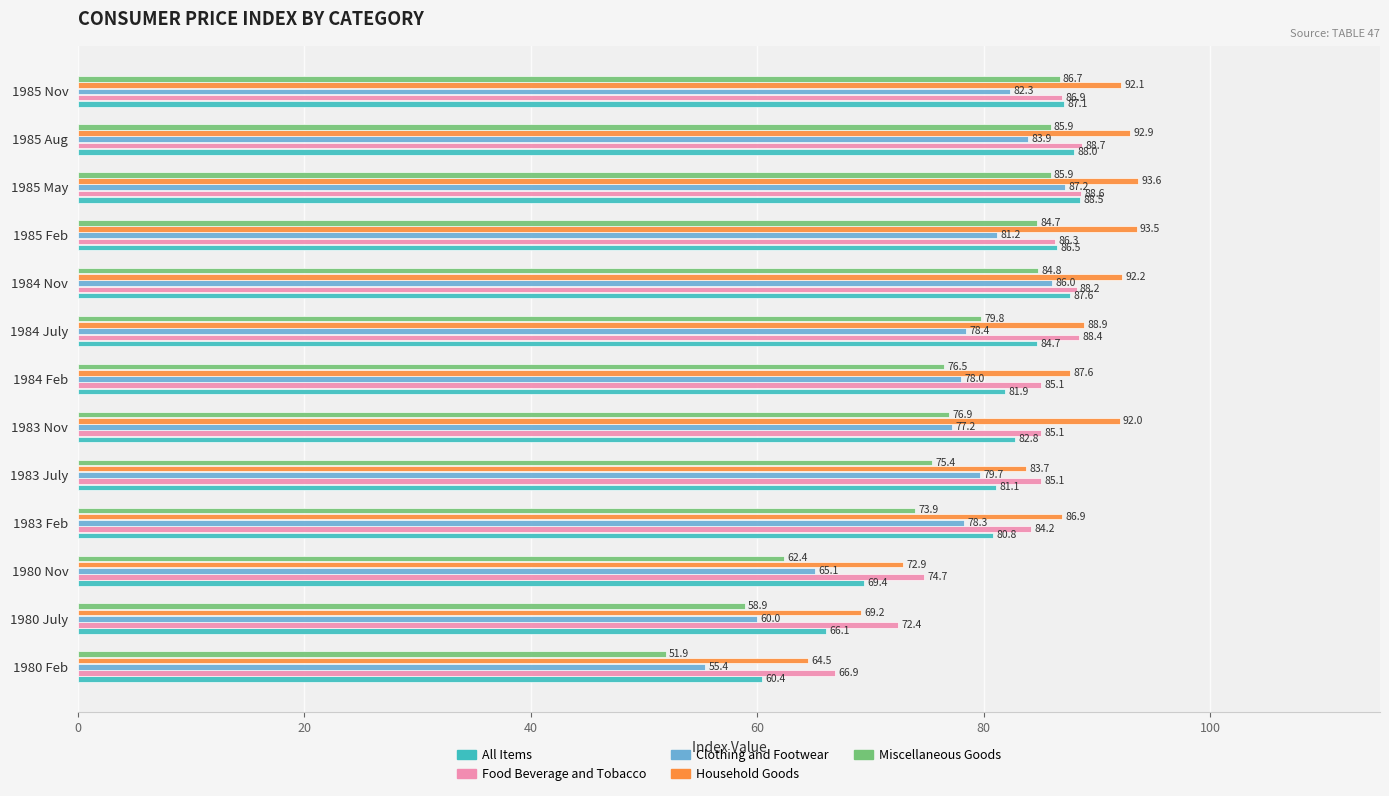

Which category has the lowest value in the Household Goods series?

1980 Feb